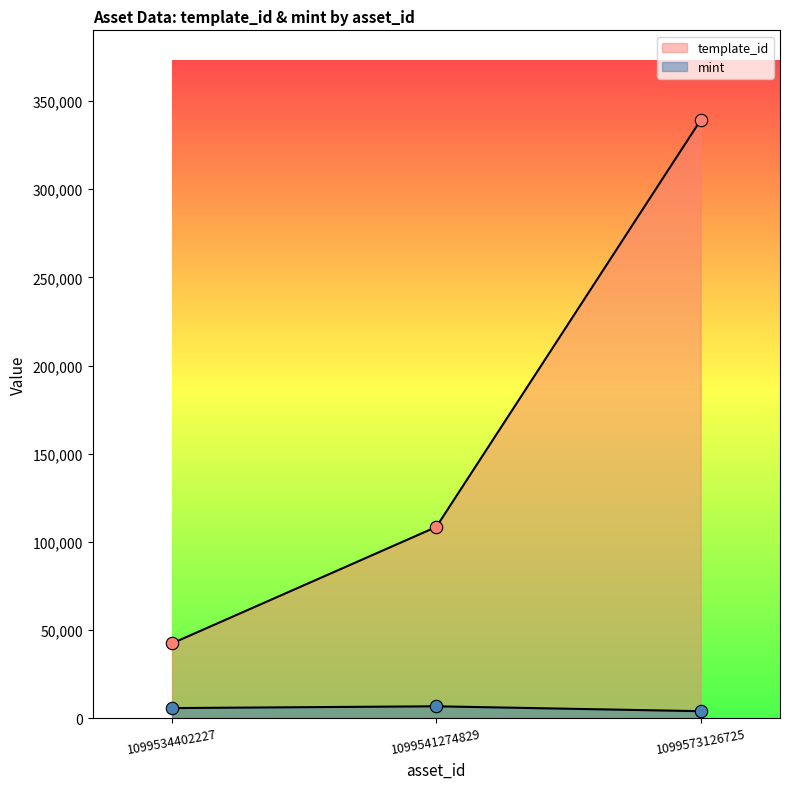

At how many categories does at least one series exceed 305953?

1